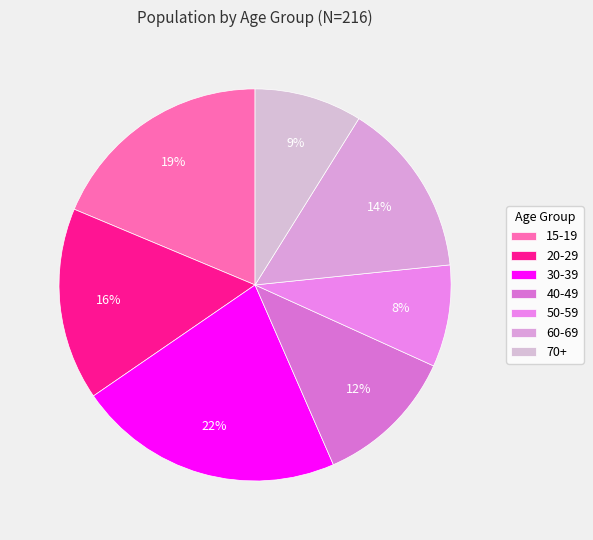

Between 15-19 and 30-39, which is larger?

30-39